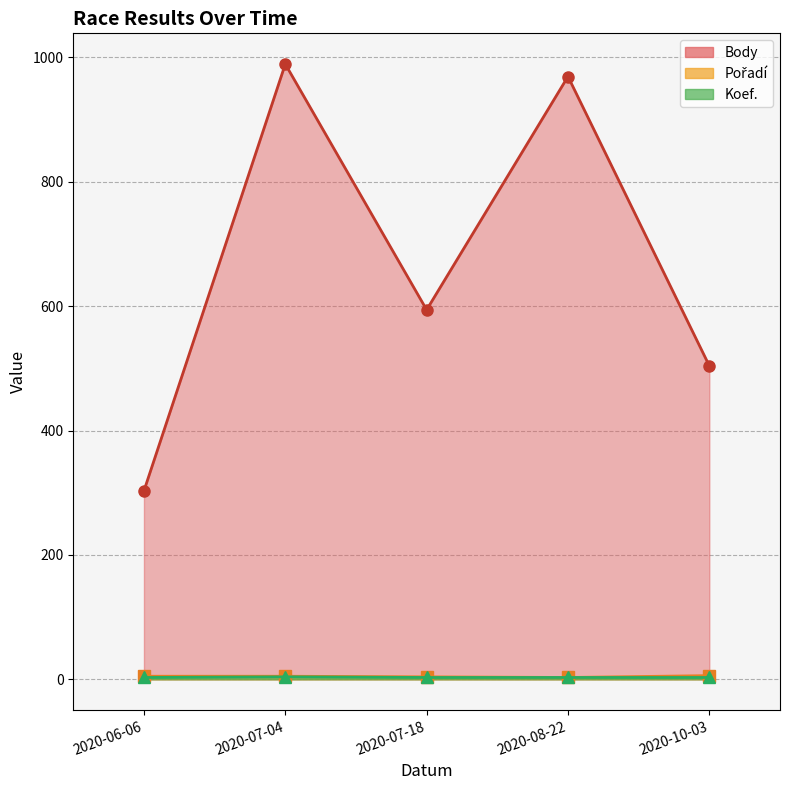

The value of Body at 2020-08-22 is 1725. True or false?

False